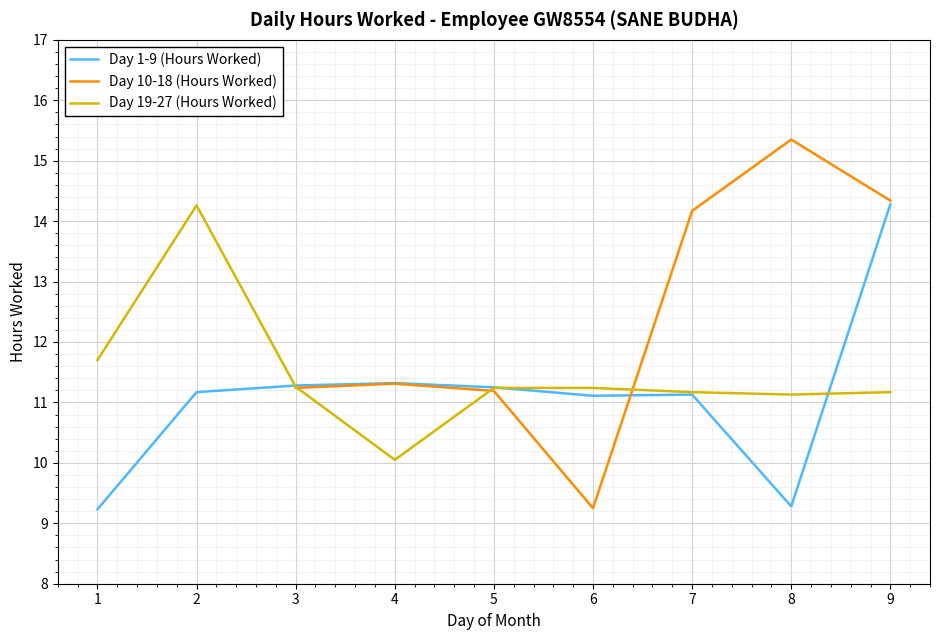

What is the greatest value displayed?

15.3